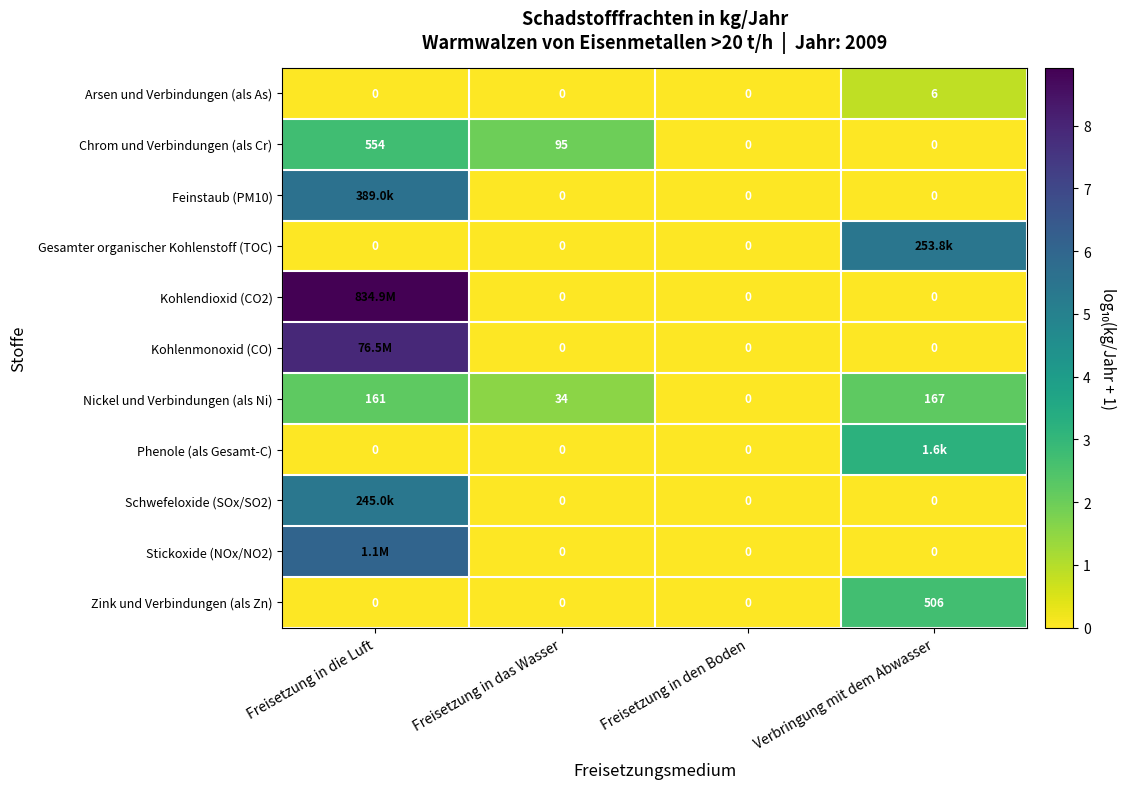

Is the value of Kohlenmonoxid (CO) at Verbringung mit dem Abwasser greater than the value of Chrom und Verbindungen (als Cr) at Freisetzung in das Wasser?

No